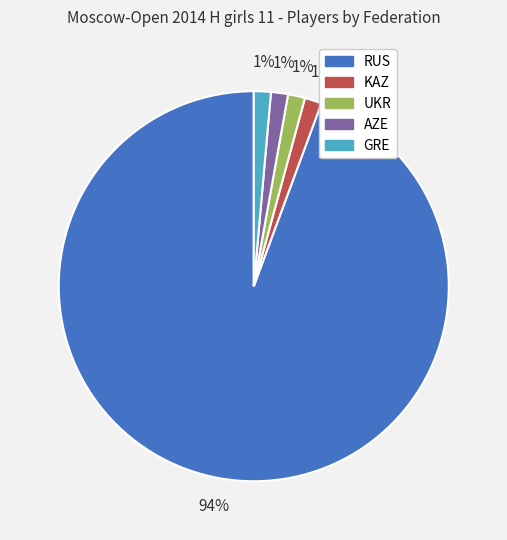

Combined, do UKR and GRE account for over 50%?

No